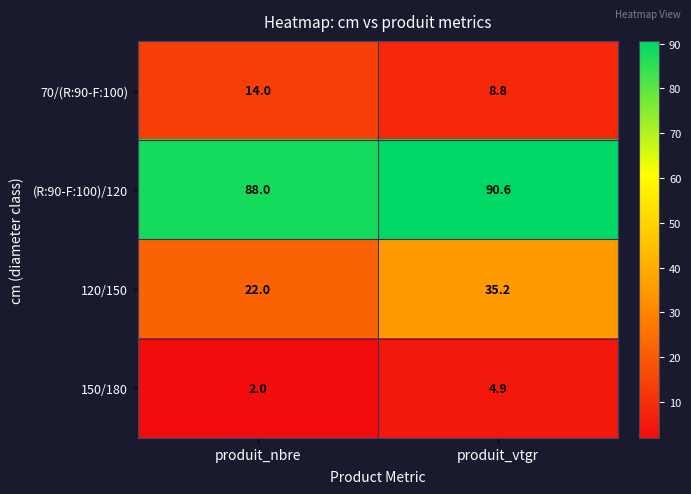

The value of (R:90-F:100)/120 at produit_vtgr is 153.5. True or false?

False